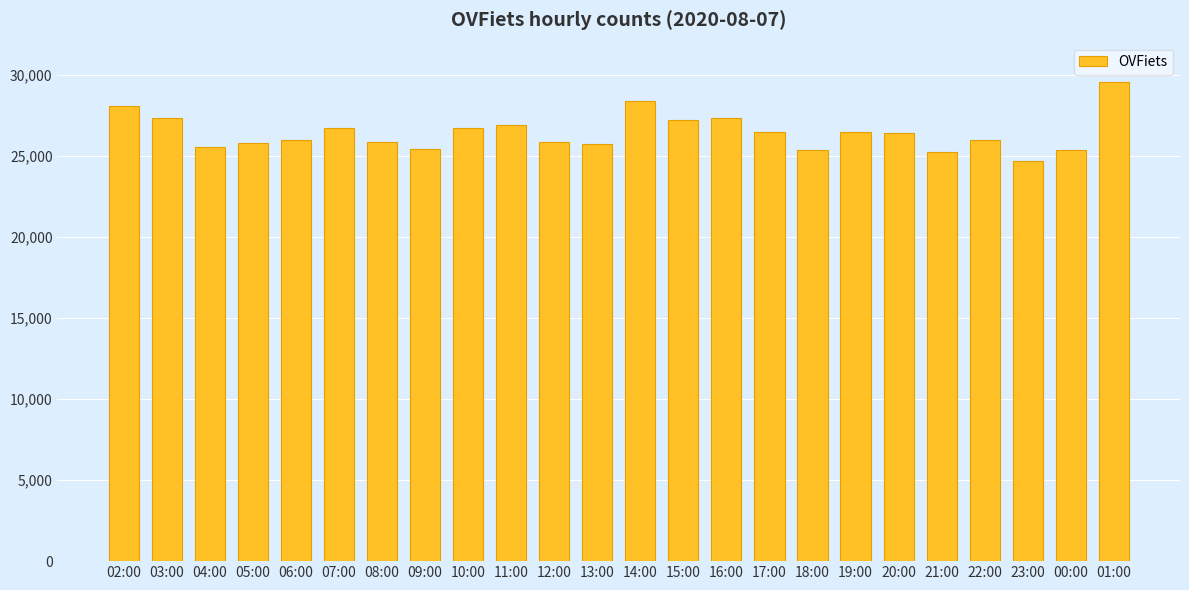

What is the change in value from 07:00 to 15:00?

+472